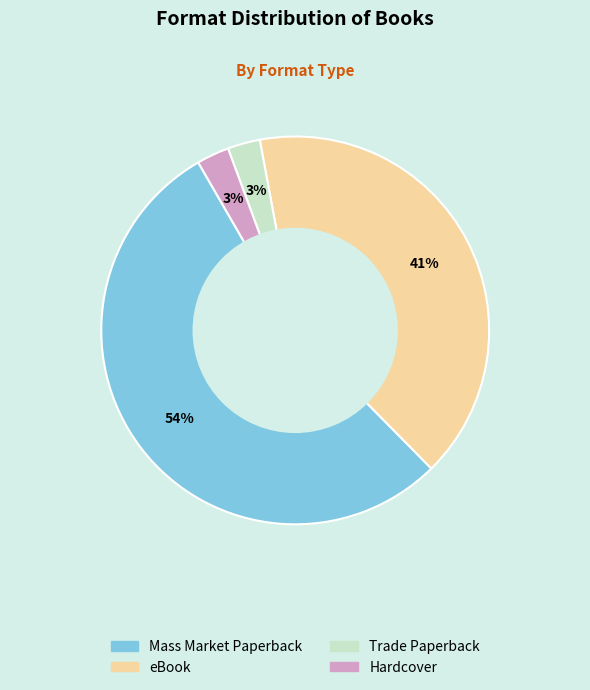

Which slice is the largest?

Mass Market Paperback